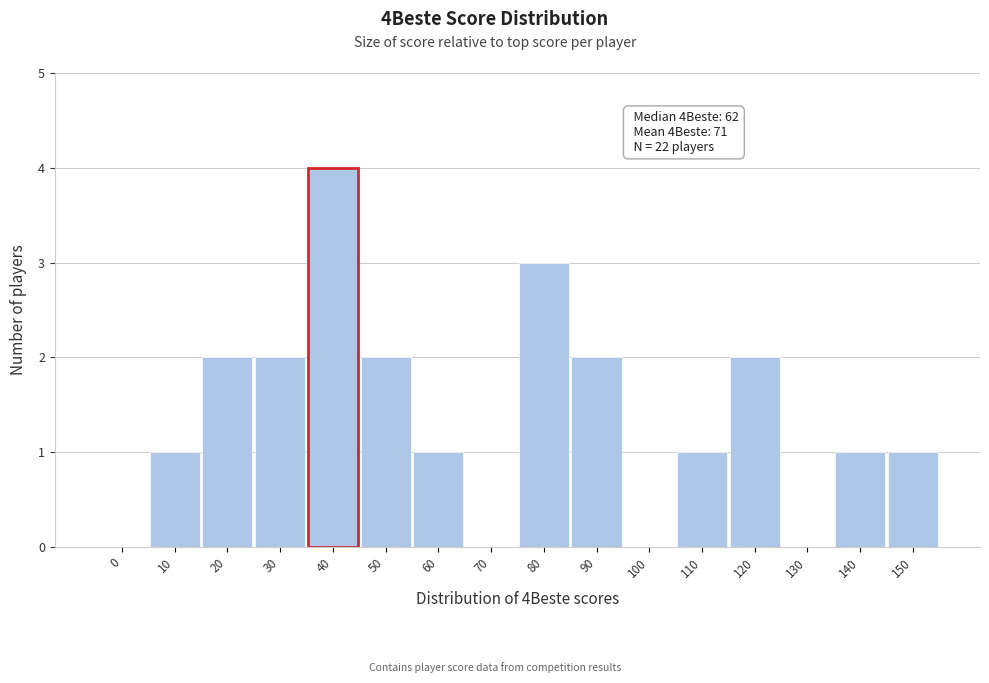

Reading left to right, transcribe all the data shown in this chart.

0=0	10=1	20=2	30=2	40=4	50=2	60=1	70=0	80=3	90=2	100=0	110=1	120=2	130=0	140=1	150=1